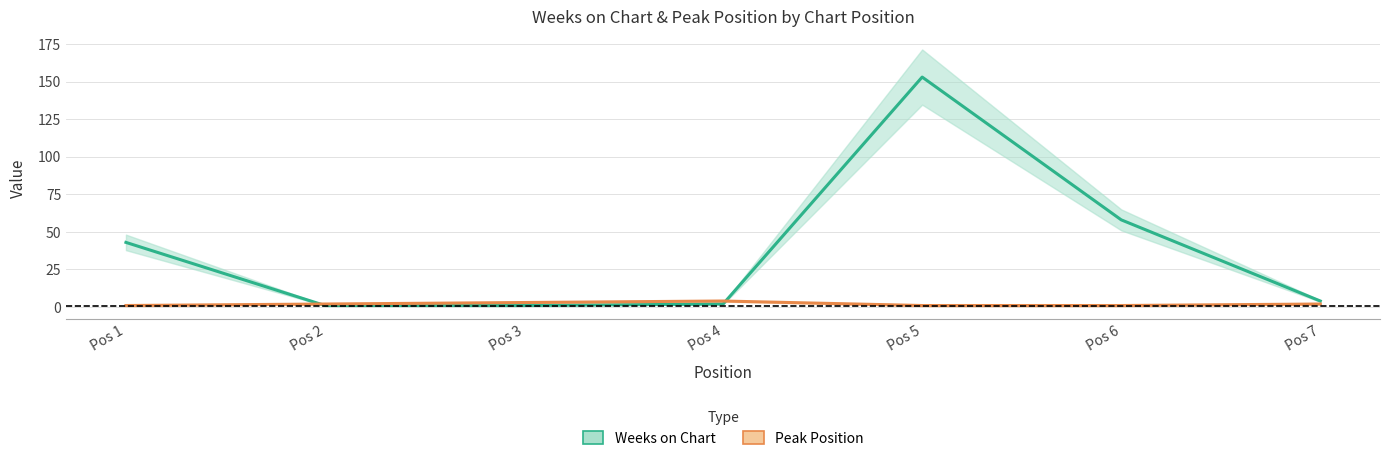

True or false: Weeks on Chart has more than 2 interior local peaks.

False